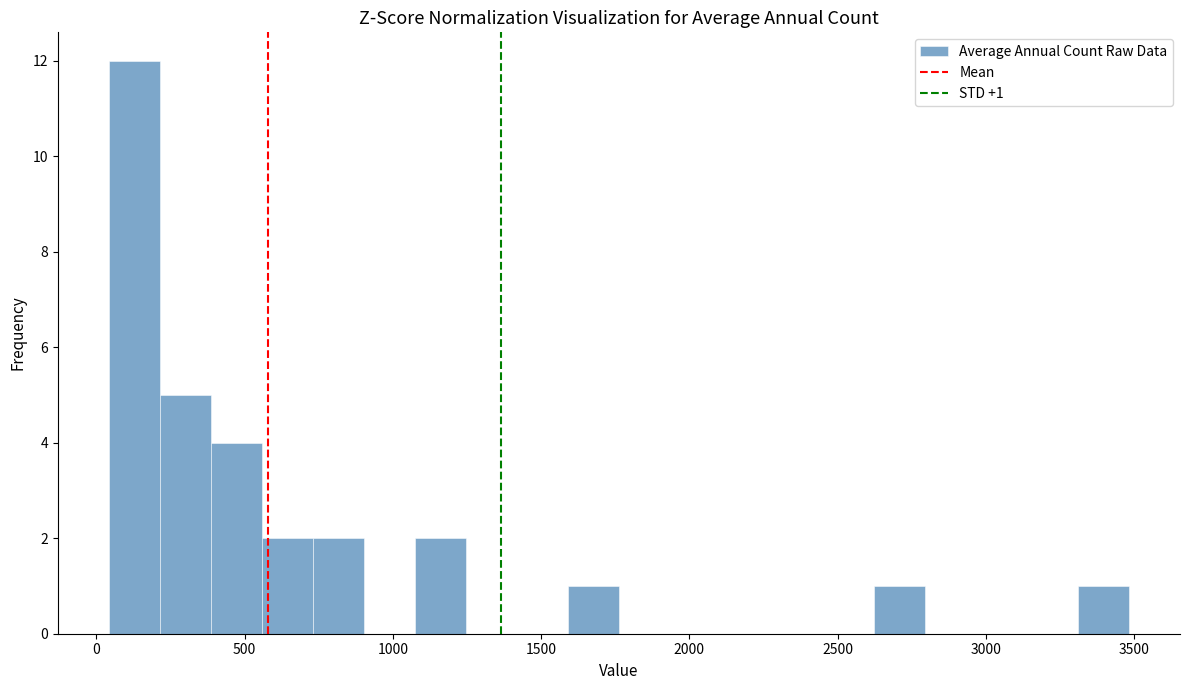

Around what value on the x-axis is the tallest bar? Give the approximate position of its centre, as read against the axis.

150